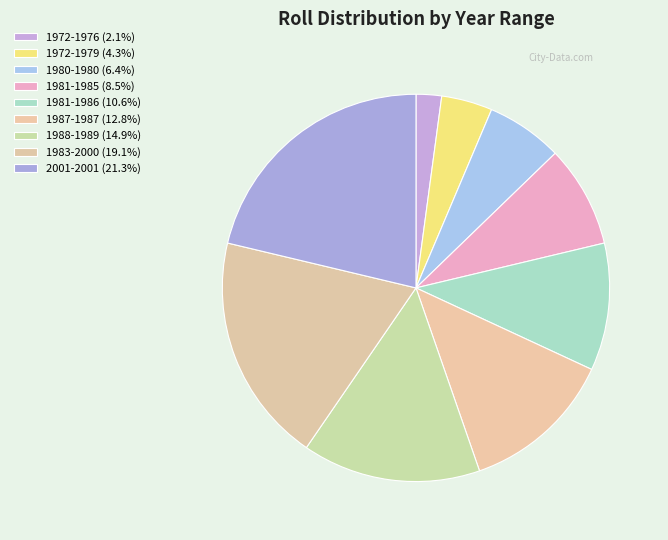

What is the smallest slice in the pie chart?

1972-1976